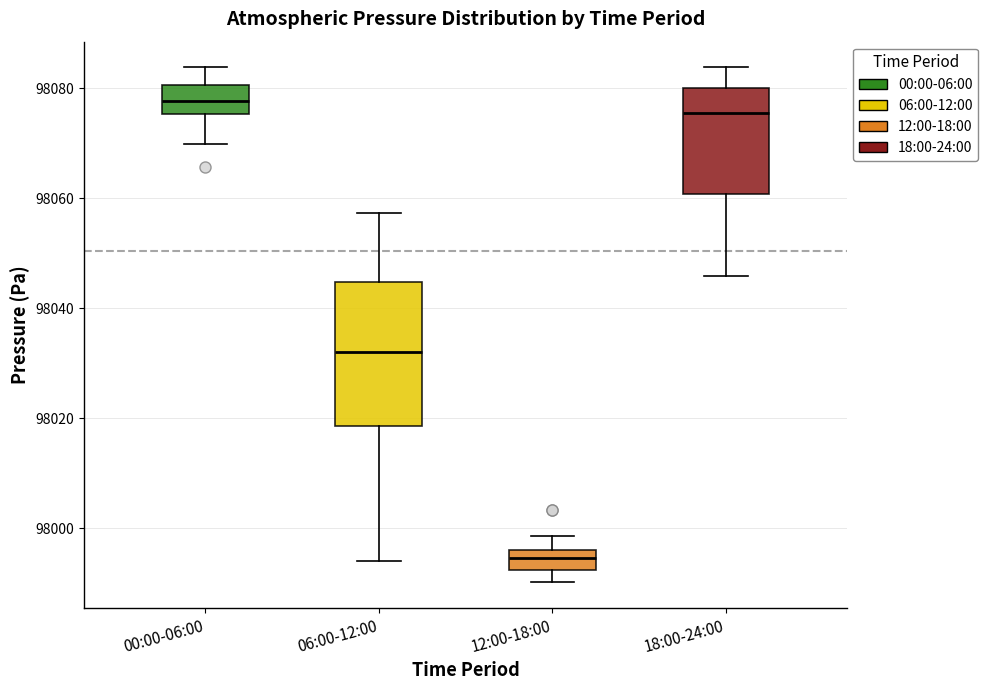

Comparing the boxes themselves (not the whiskers), which one is the tallest?

06:00-12:00